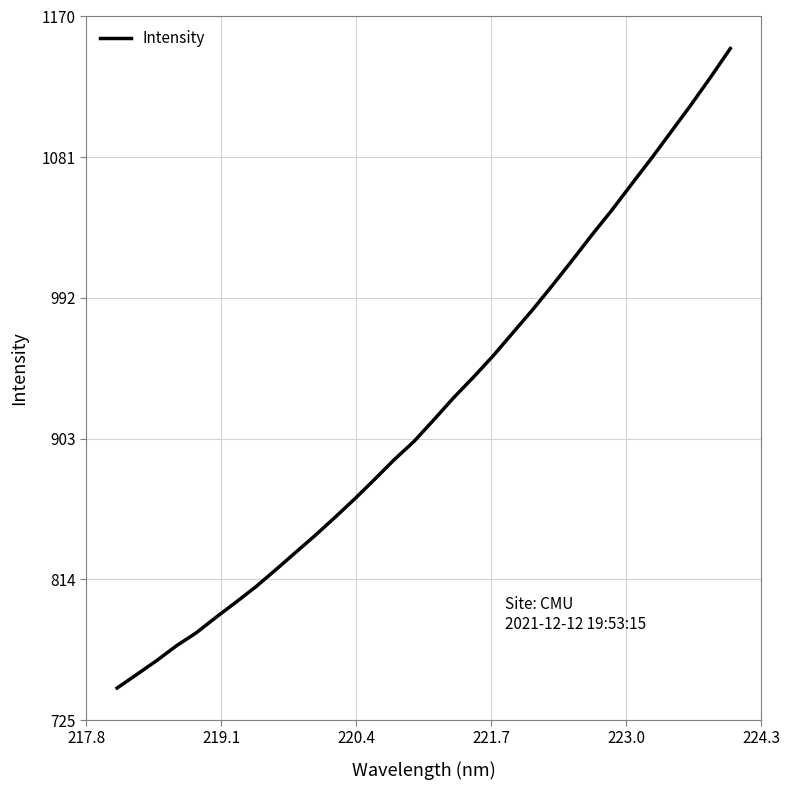

What is the smallest value displayed?

744.8